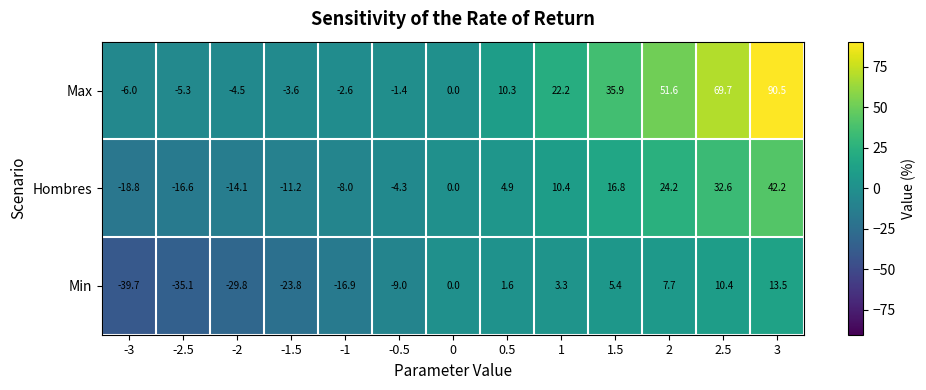

What is the difference between the Min values at 2 and -1.5?

31.5